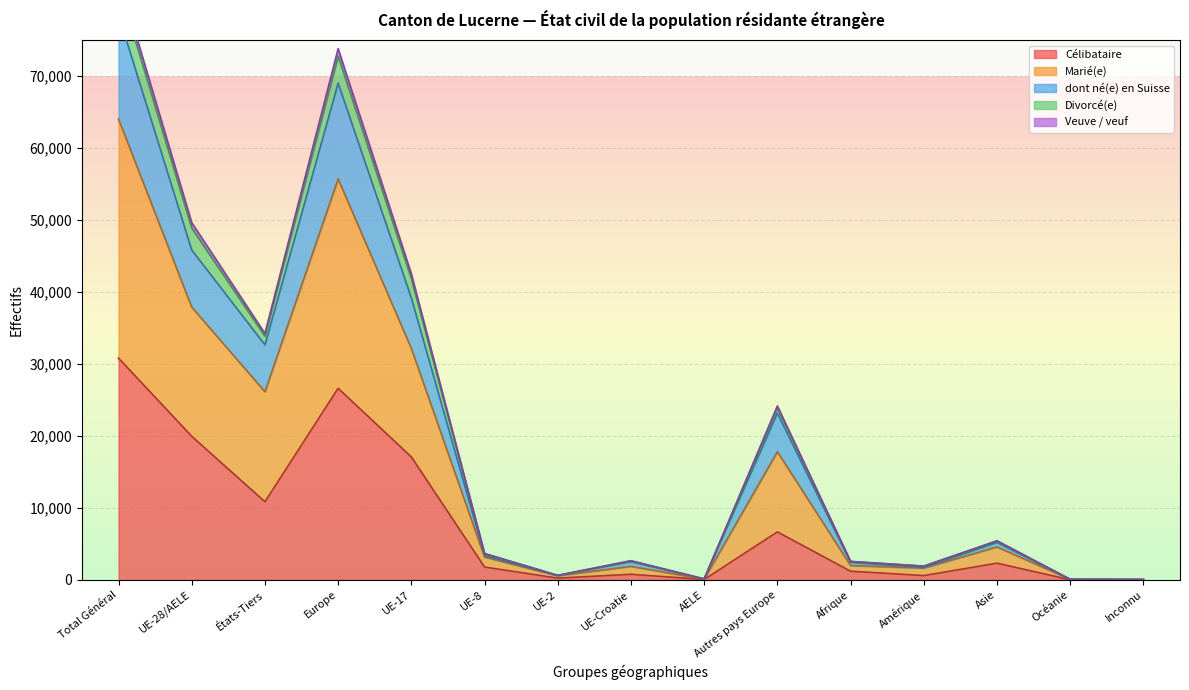

What is the minimum value for dont né(e) en Suisse?

52